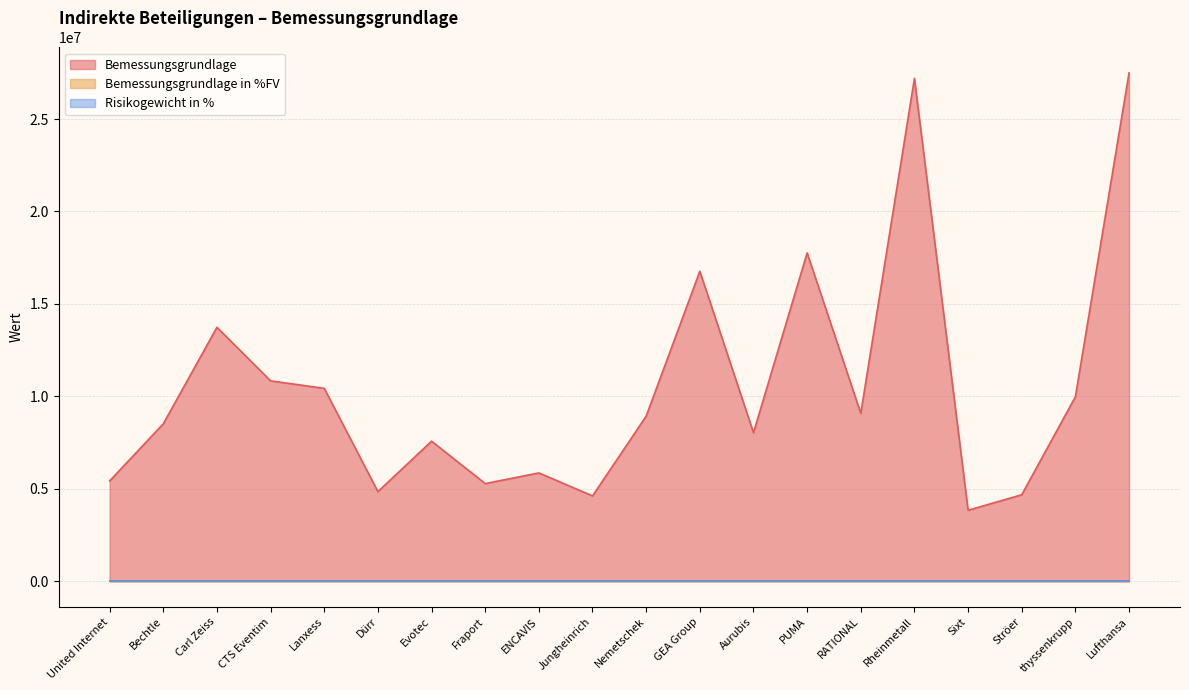

How many interior local valleys does the Bemessungsgrundlage series have?

6